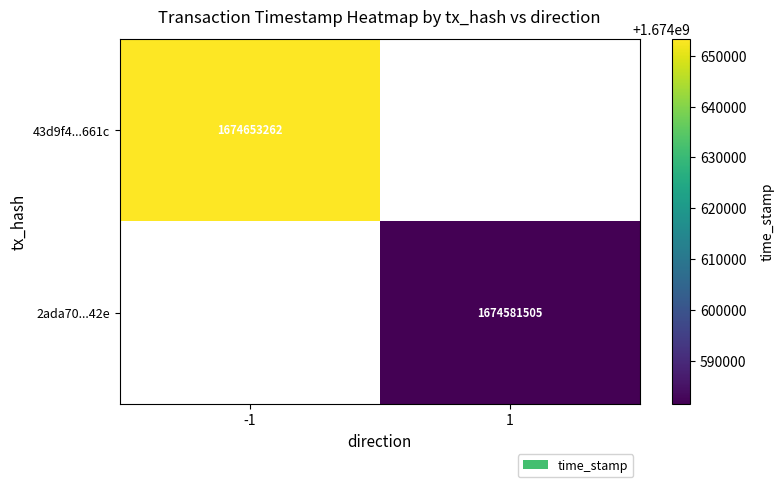

Between -1 and 1, which is larger?

1